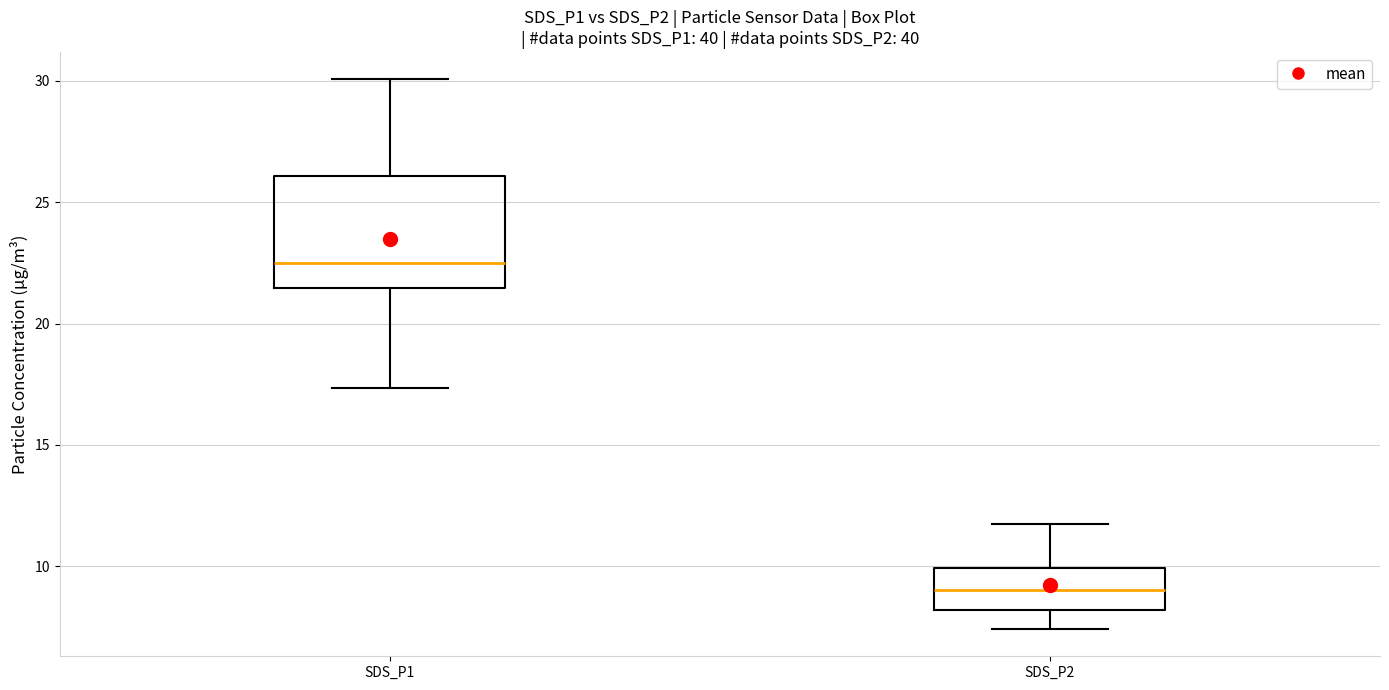

Which box's median line is the lowest?

SDS_P2